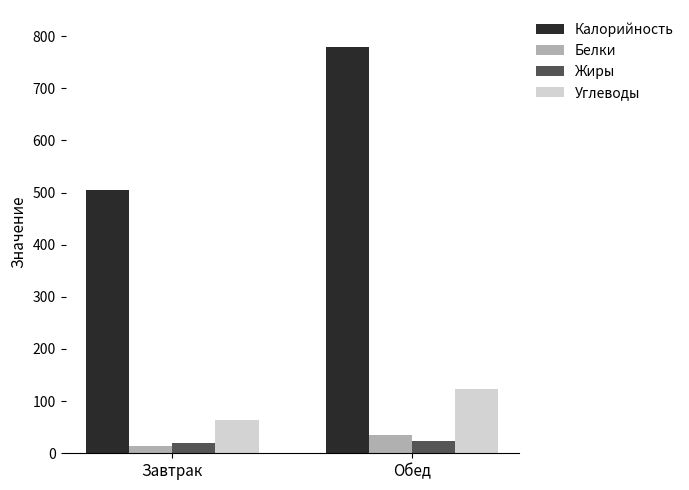

Is the value of Белки at Завтрак greater than the value of Углеводы at Завтрак?

No